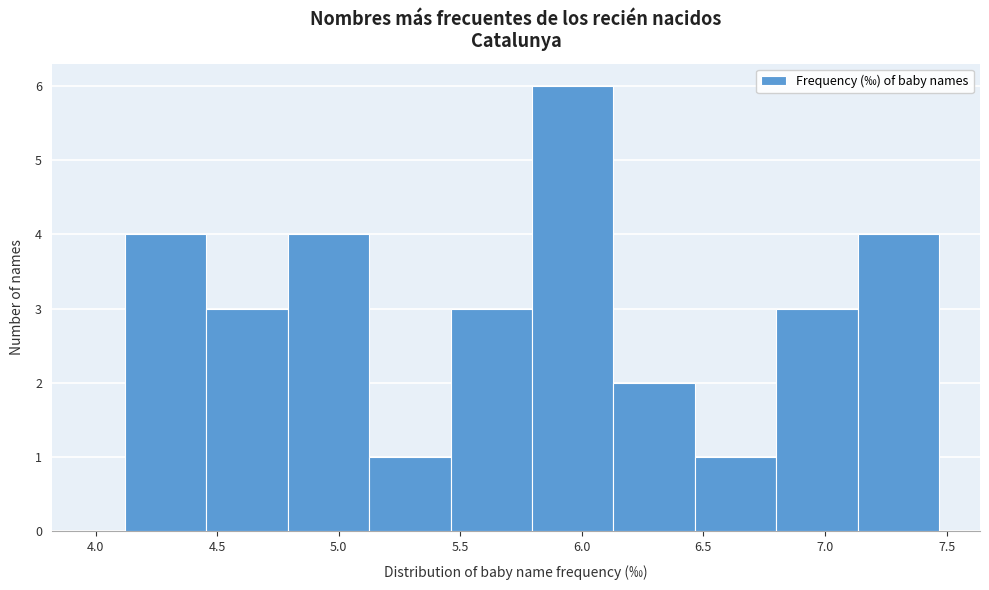

Reading left to right, list every bar in this chart as the range it spans on the x-axis followed by its height. Neither the bar edges nor the heights are printed on the chart, so give them approximately, as read against the axes.

4.120 to 4.455: 4
4.455 to 4.790: 3
4.790 to 5.125: 4
5.125 to 5.460: 1
5.460 to 5.795: 3
5.795 to 6.130: 6
6.130 to 6.465: 2
6.465 to 6.800: 1
6.800 to 7.135: 3
7.135 to 7.470: 4